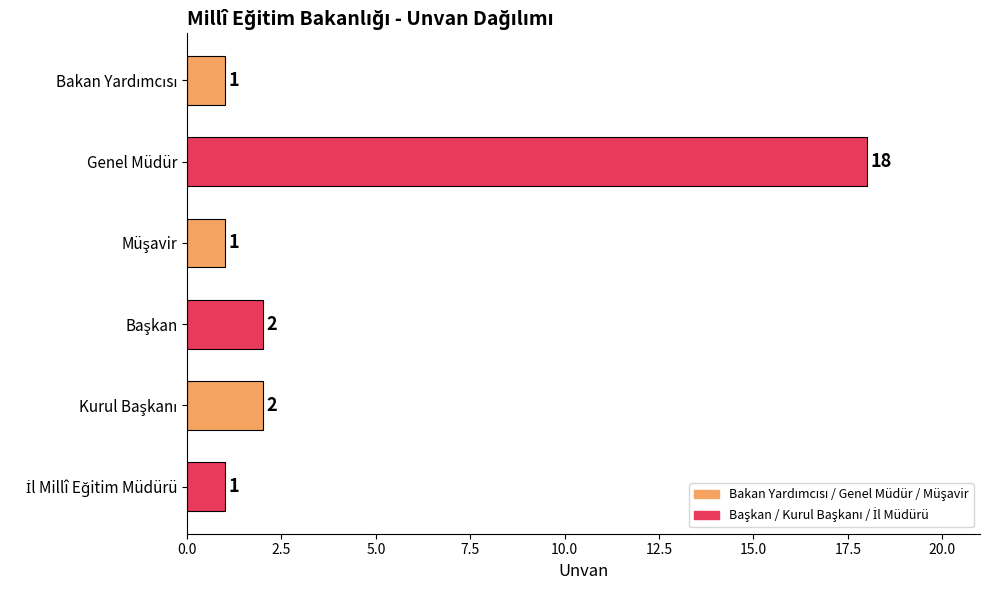

What is the value of the 2nd bar from the top?

18